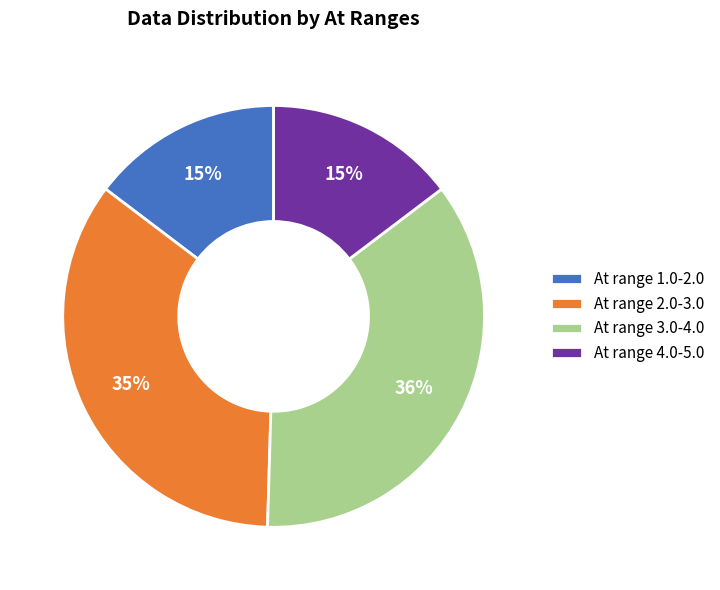

Which category has the biggest portion of the pie?

At range 3.0-4.0